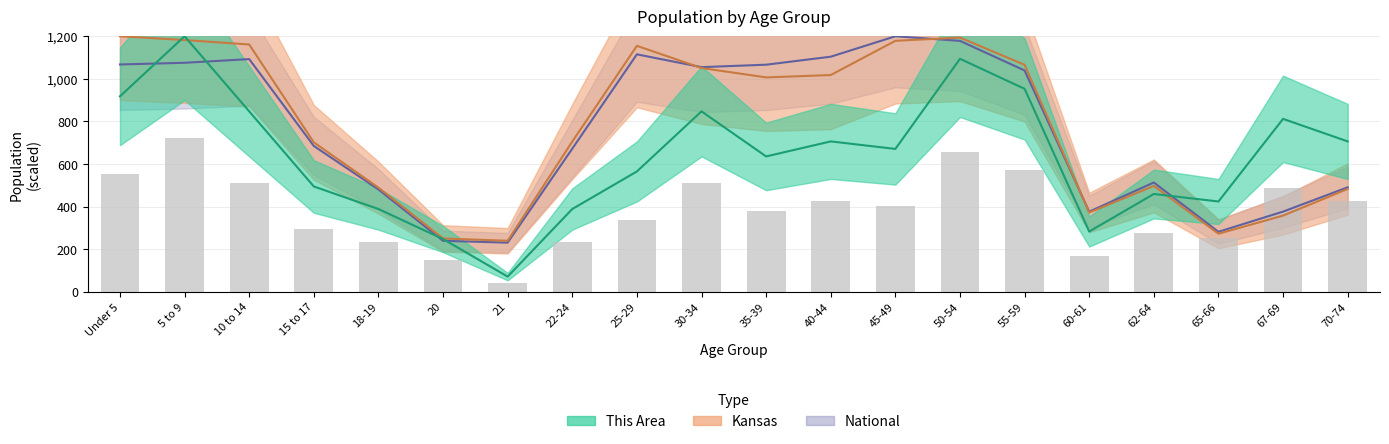

At which category is the sum across all series the highest?

50-54